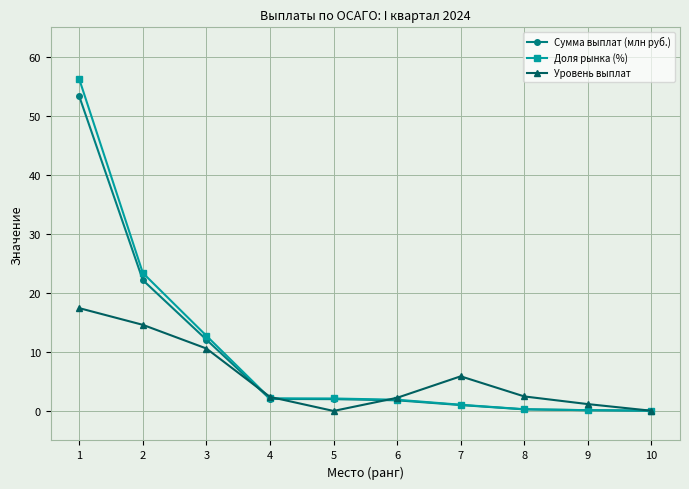

Read the Доля рынка (%) value at 5.

2.1